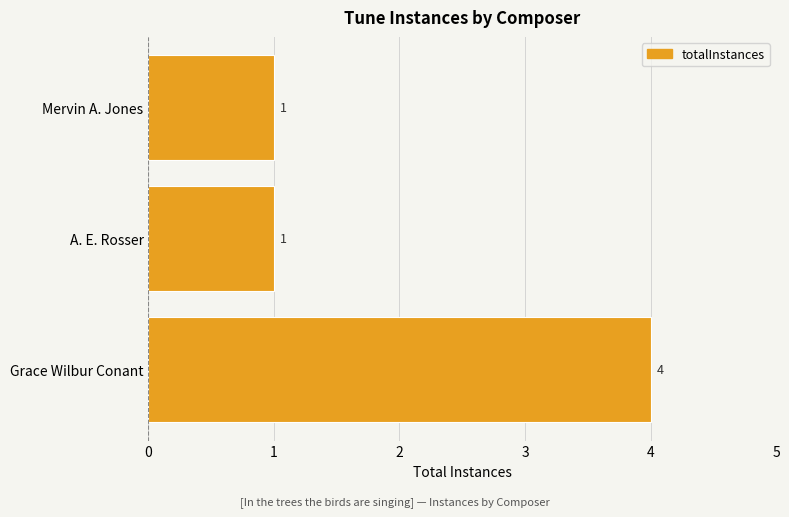

How many values are between 1 and 4?

3